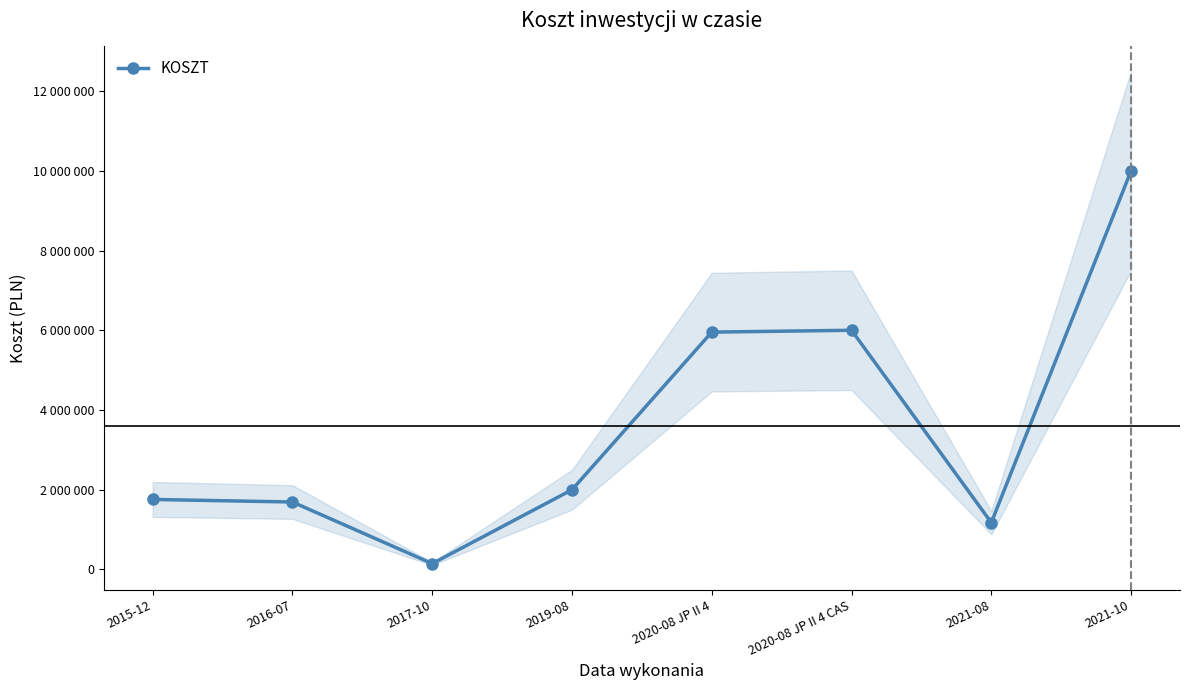

True or false: there are more than 2 points higher than both neighbors.

False